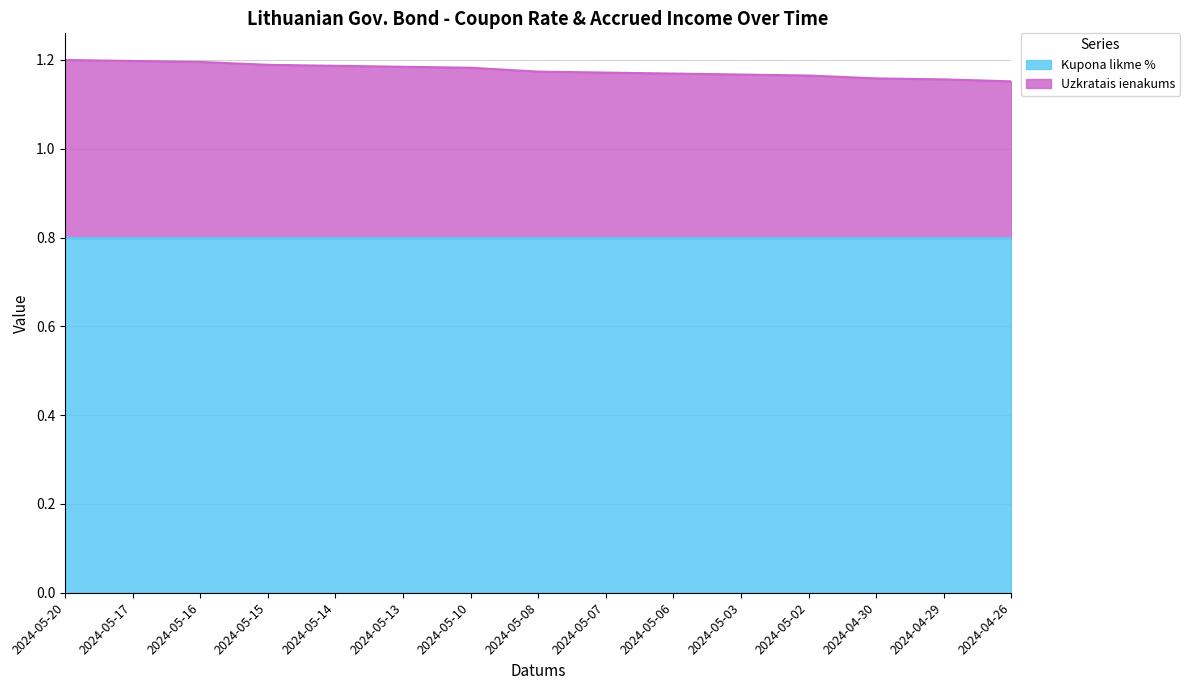

Between 2024-04-26 and 2024-05-06, which is larger?

2024-05-06